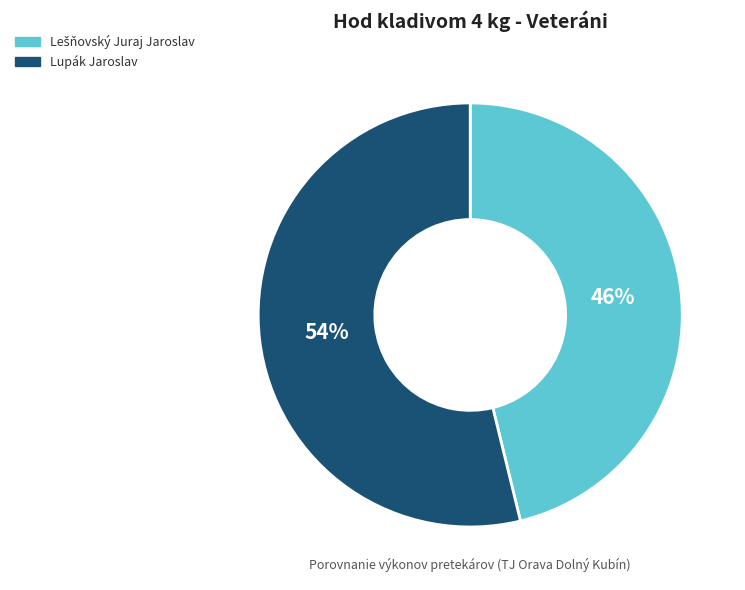

What is the majority slice?

Lupák Jaroslav